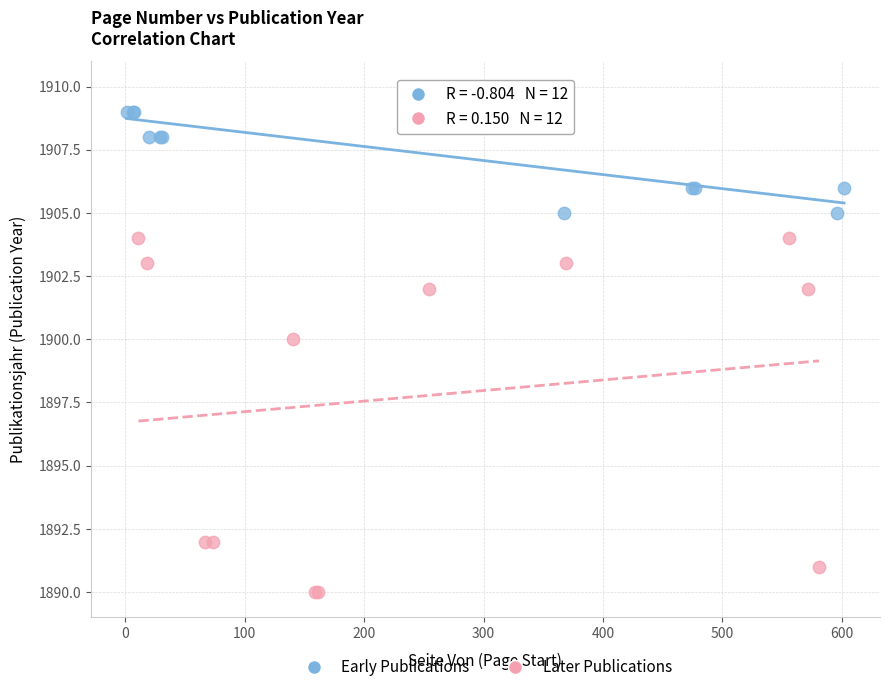

Which series reaches the maximum Y coordinate?

Early Publications